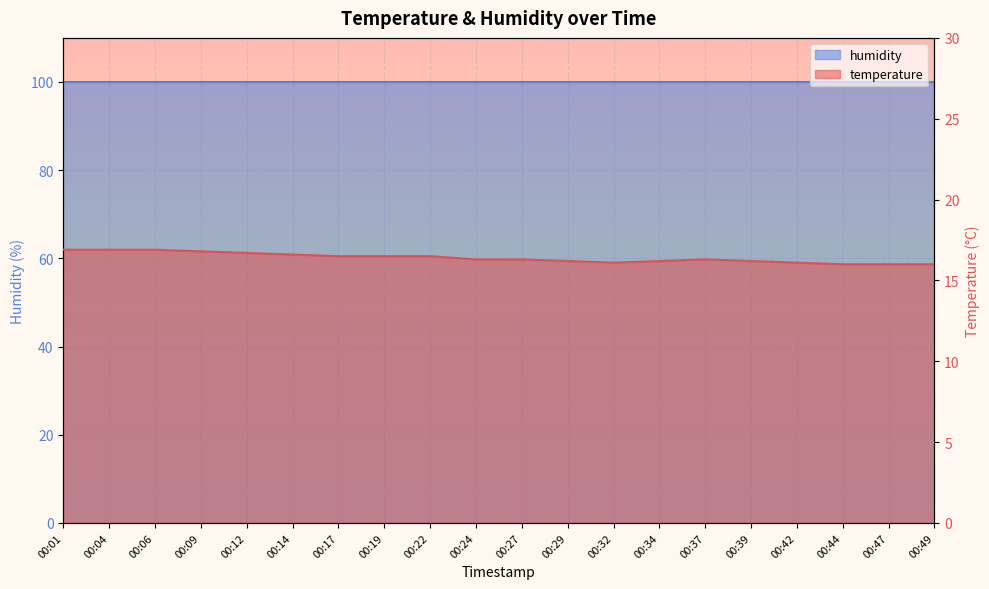

At which label is the value closest to 16?

00:44